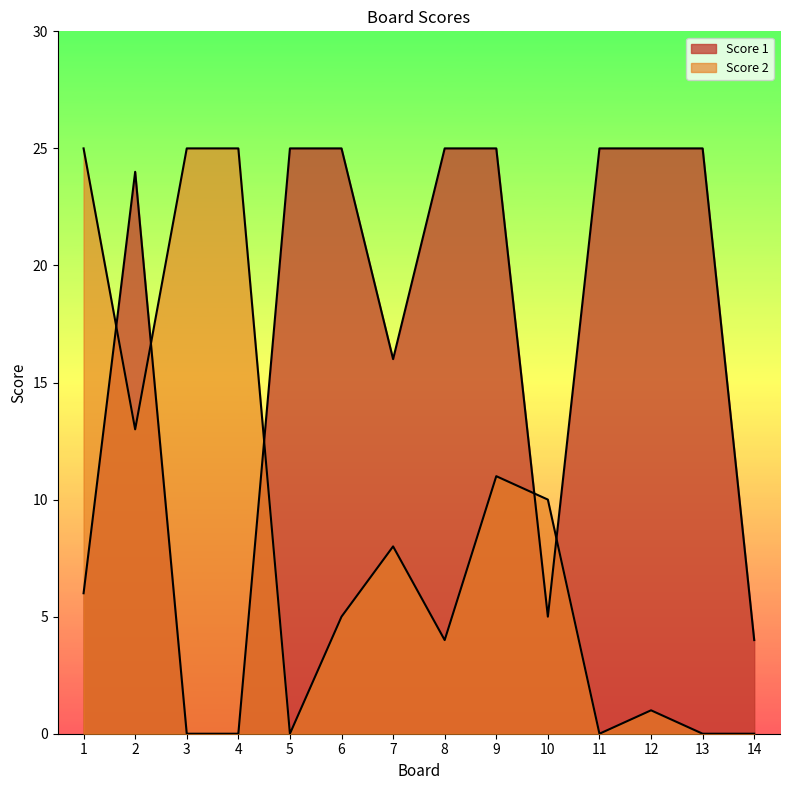

What is the value of the Score 1 point at the 2nd from the left?

24